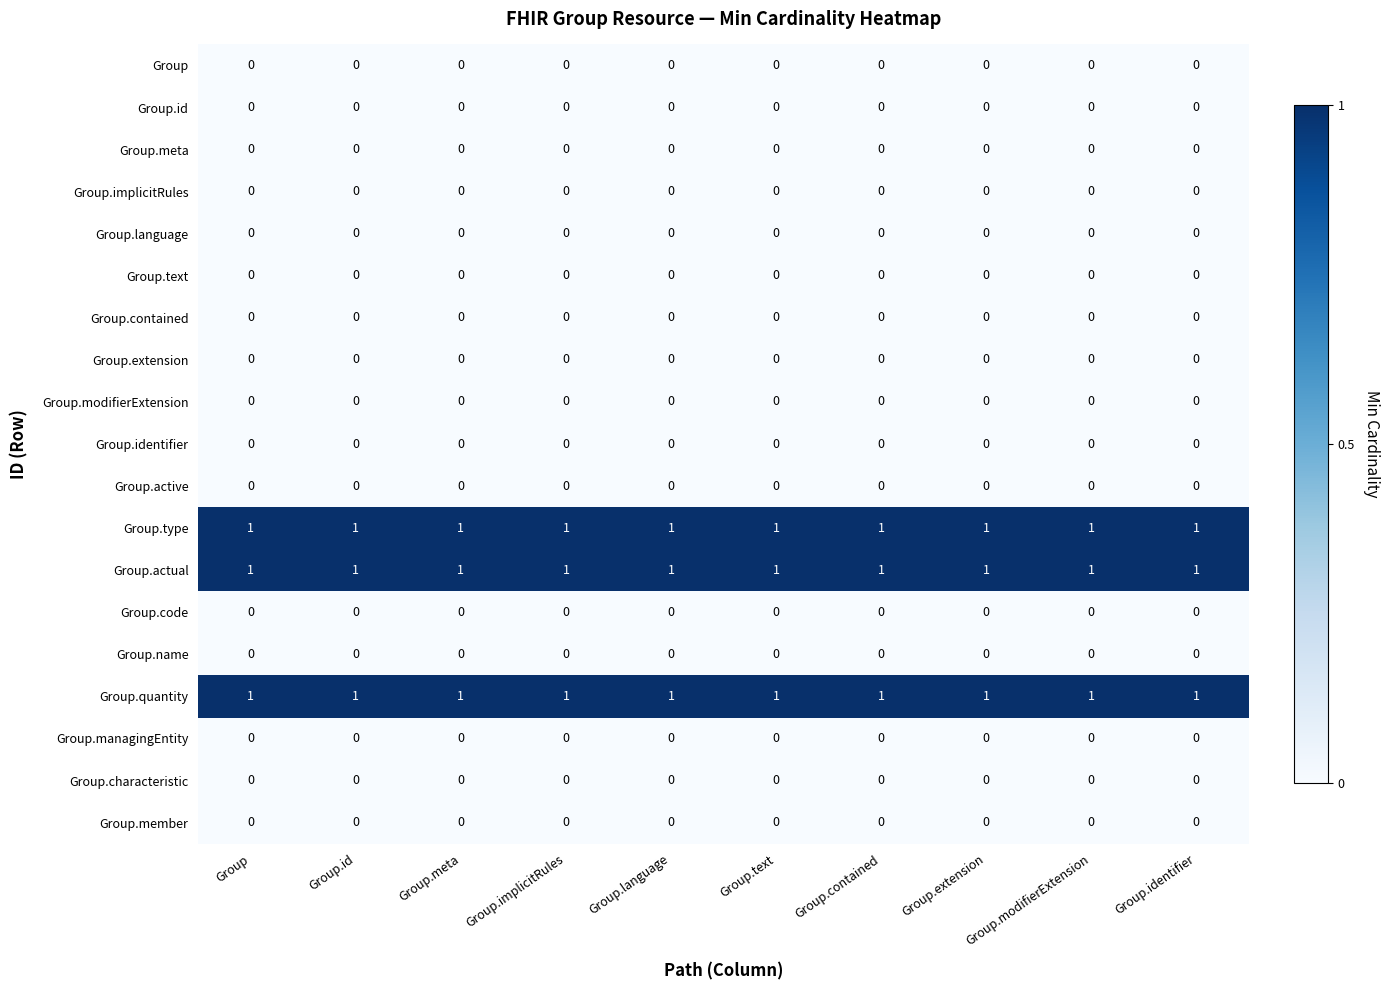

How many distinct data groups are displayed?

19